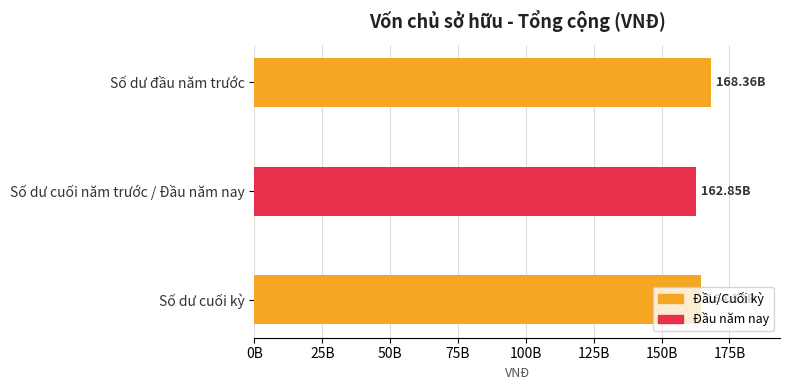

Are the bars horizontal?

Yes